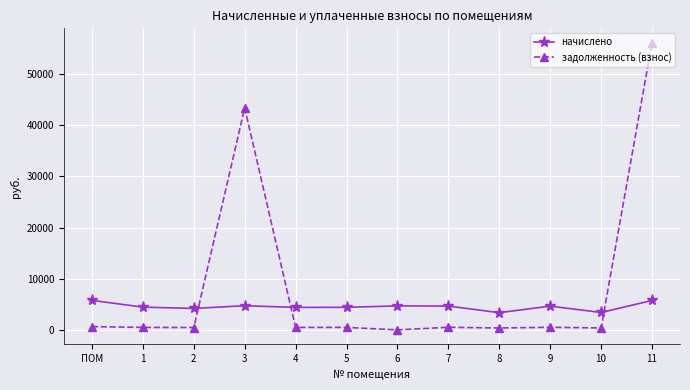

How many lines are shown in the chart?

2